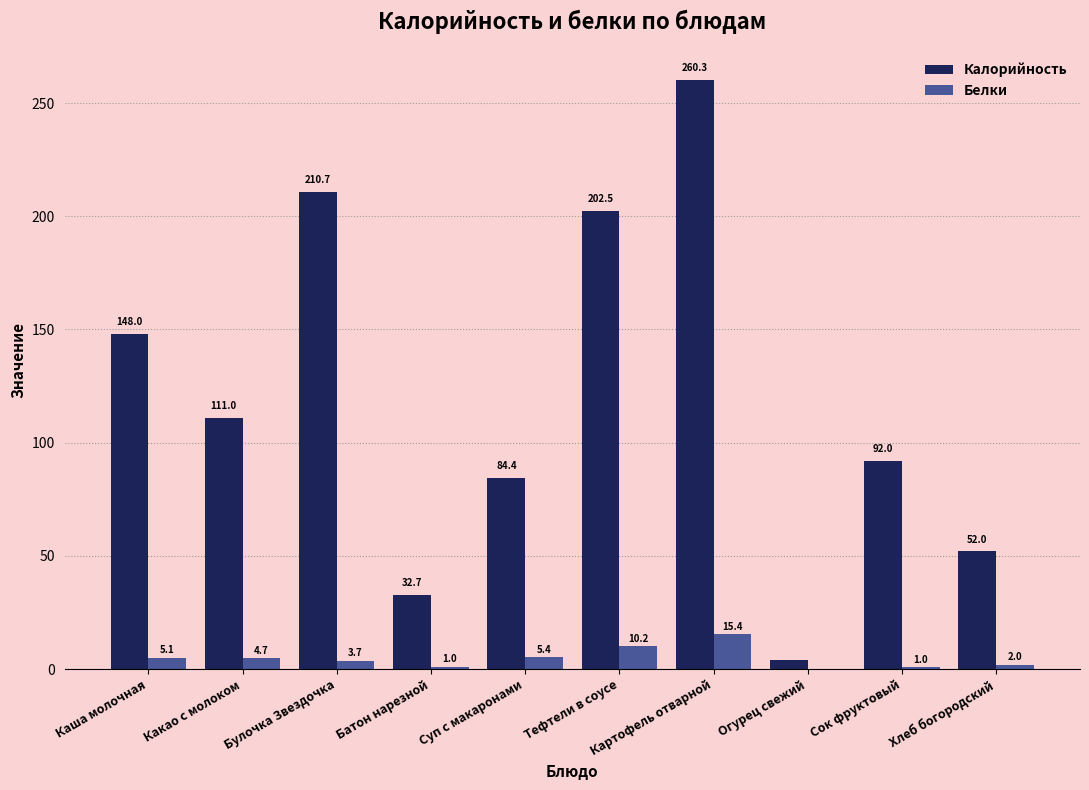

Where is Калорийность nearest to the value 132?

Каша молочная